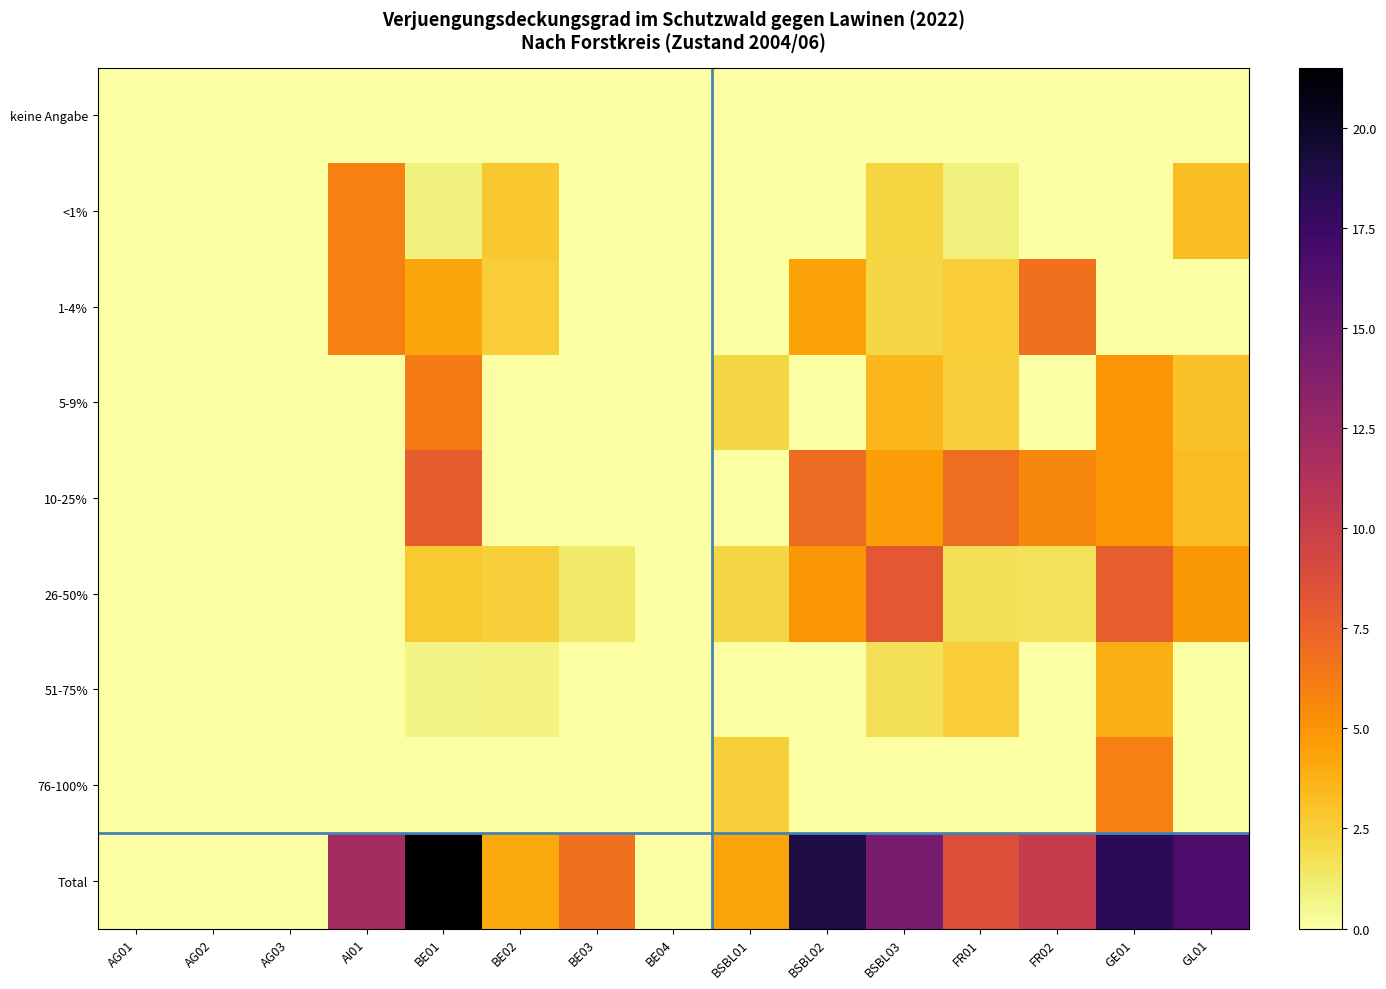

How many distinct data groups are displayed?

9